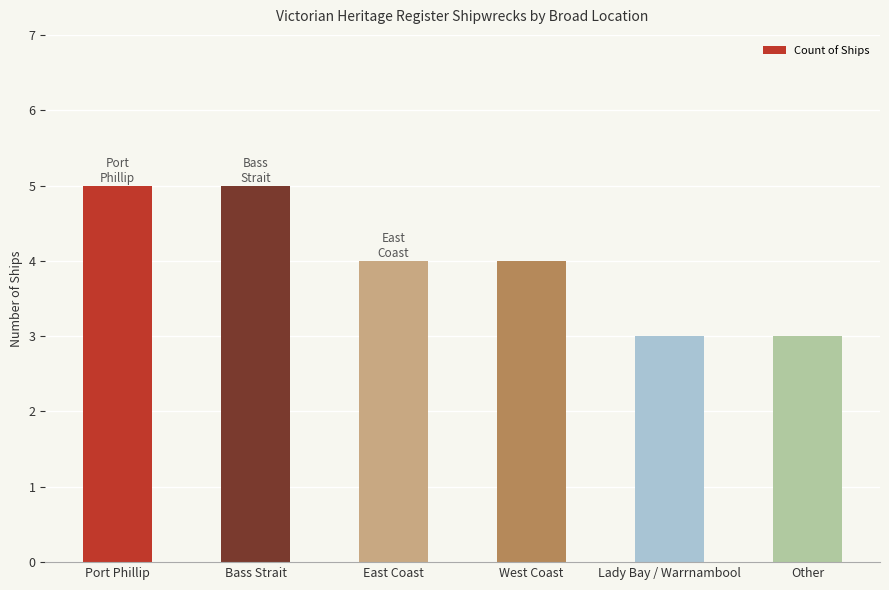

What is the smallest value displayed?

3